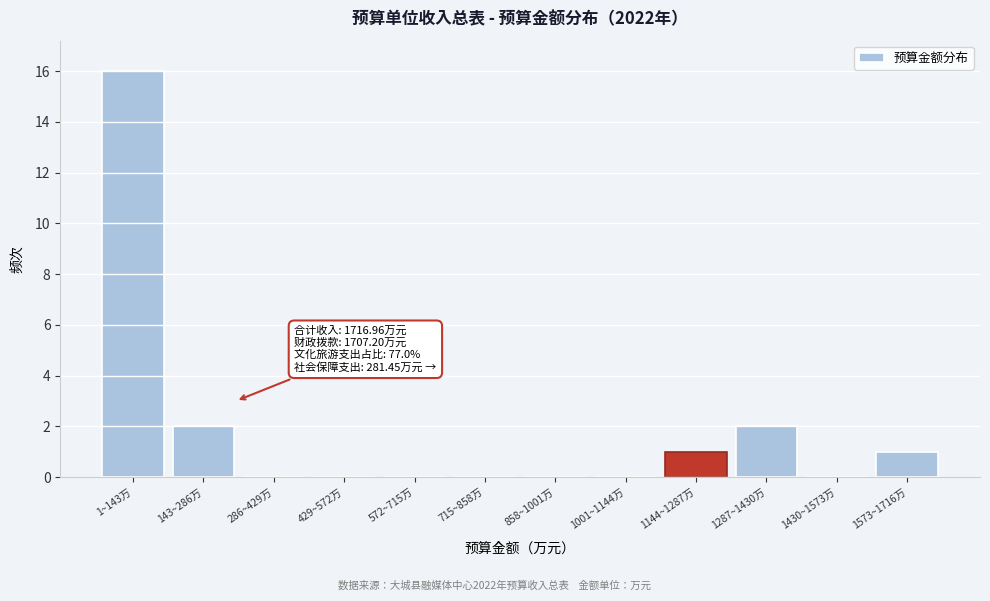

Reading left to right, list all the values displayed in this chart.

1~143万=16	143~286万=2	286~429万=0	429~572万=0	572~715万=0	715~858万=0	858~1001万=0	1001~1144万=0	1144~1287万=1	1287~1430万=2	1430~1573万=0	1573~1716万=1